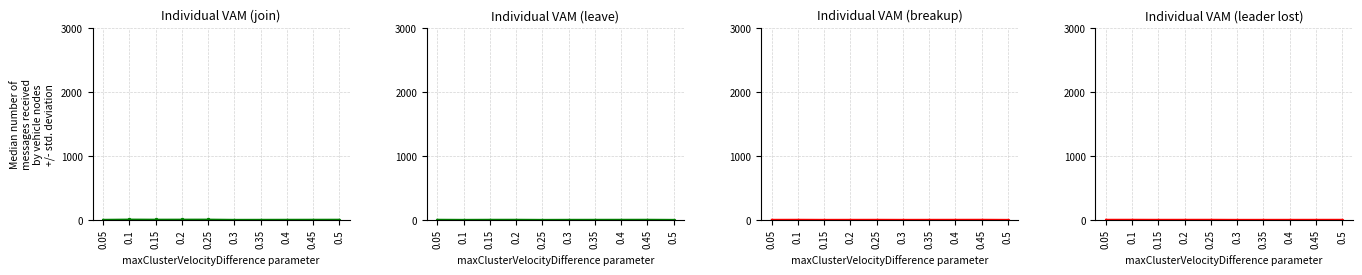

In Individual VAM (join), how many points are lower than both neighbors (excluding endpoints)?

2